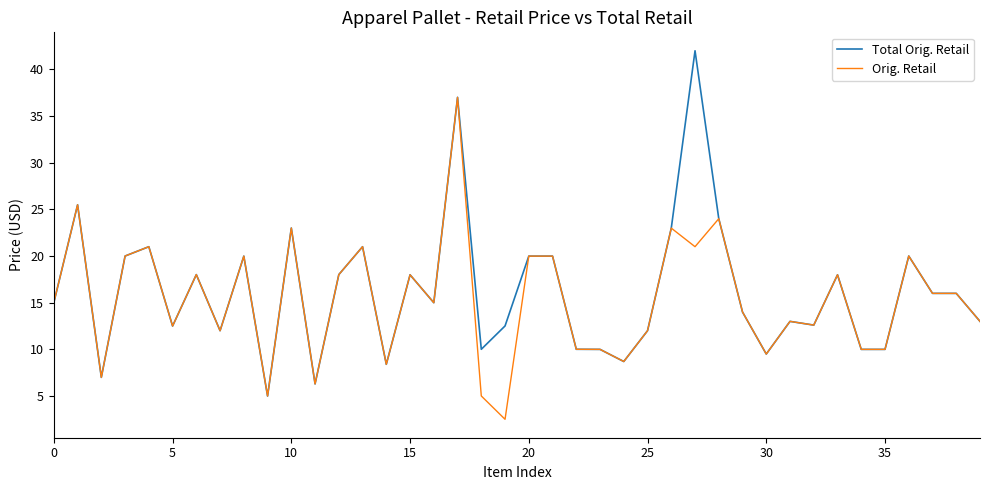

What is the greatest value displayed?

42.0